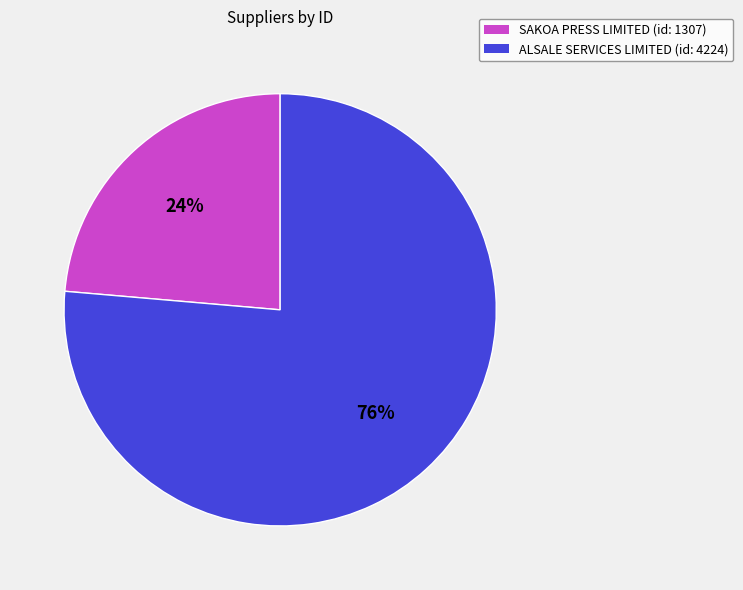

How many segments does this pie chart have?

2